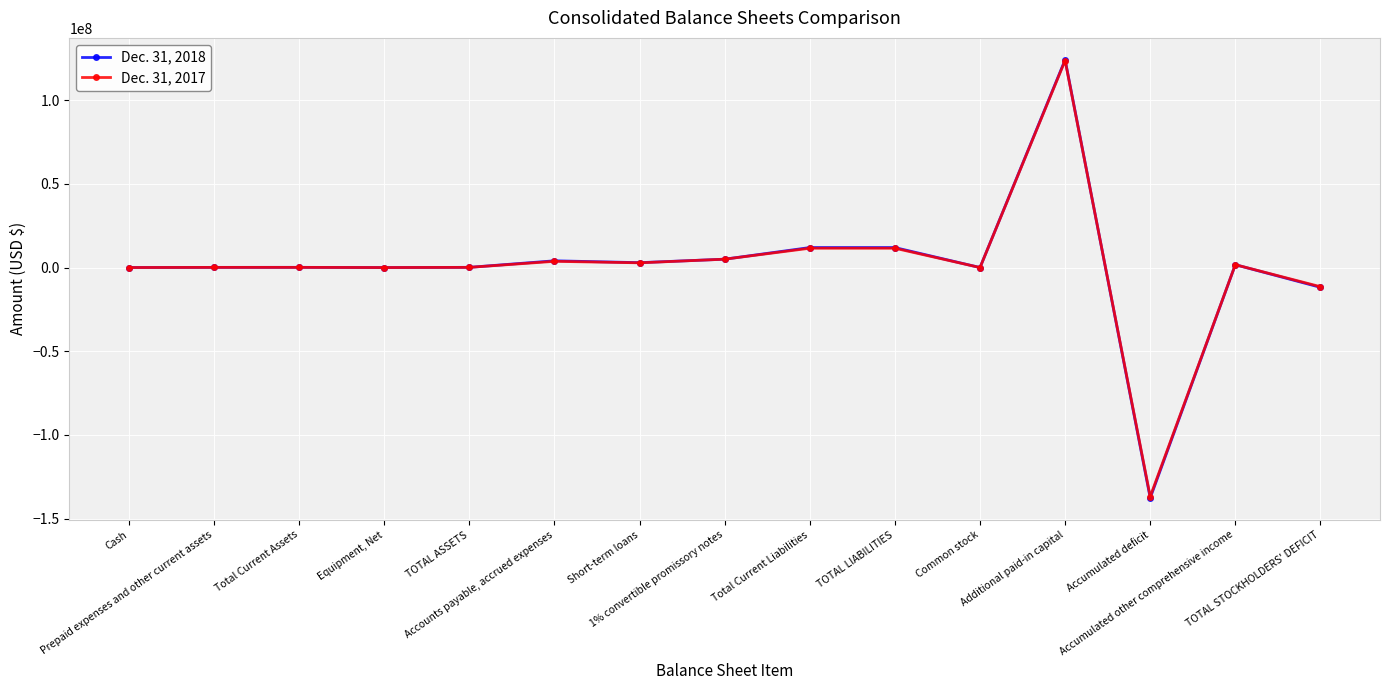

In Dec. 31, 2018, how many points are lower than both neighbors (excluding endpoints)?

4